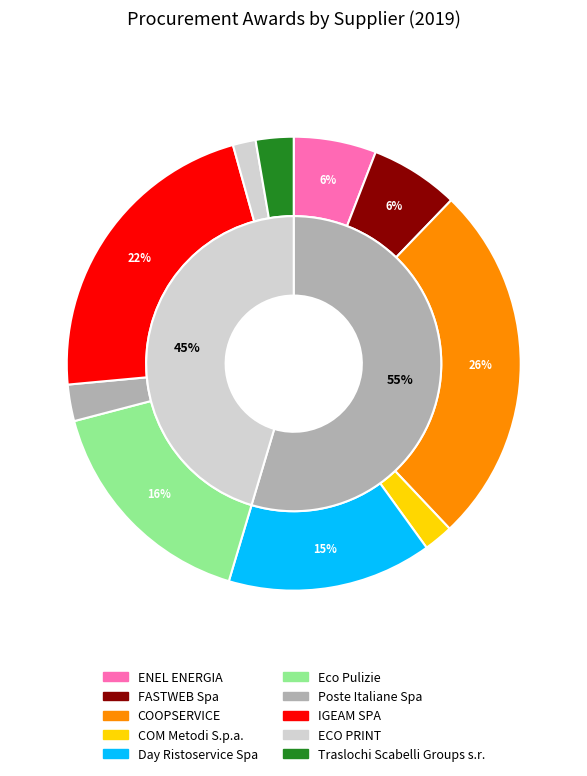

How many segments does this pie chart have?

10